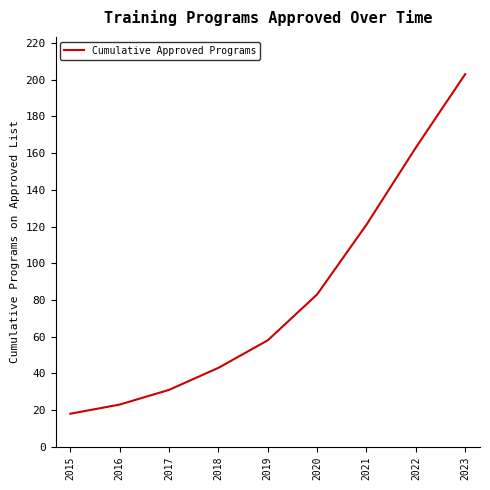

Between 2020 and 2021, which is larger?

2021